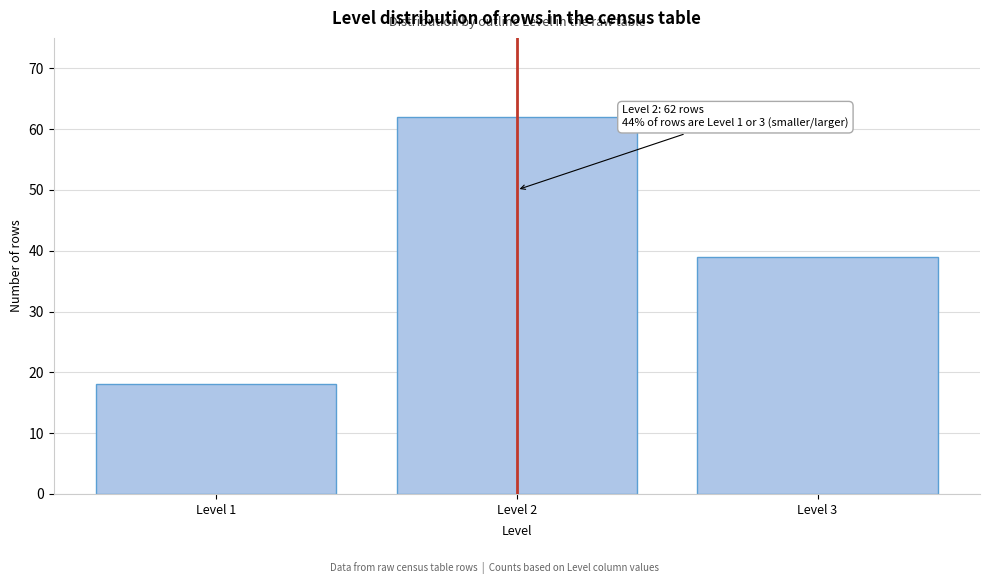

Reading right to left, transcribe all the data shown in this chart.

Level 3=39	Level 2=62	Level 1=18